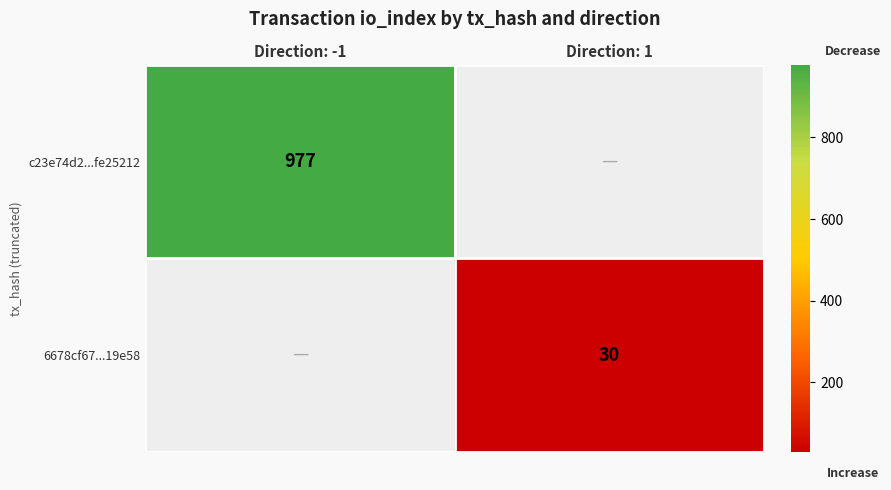

Is it true that c23e74d2...fe25212 equals 1507 at Direction: -1?

False